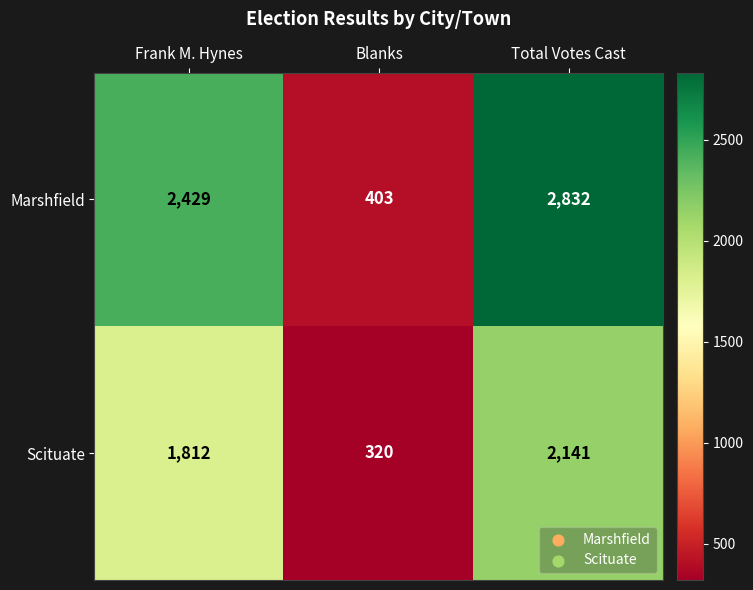

Which label corresponds to the largest value in the chart?

Total Votes Cast